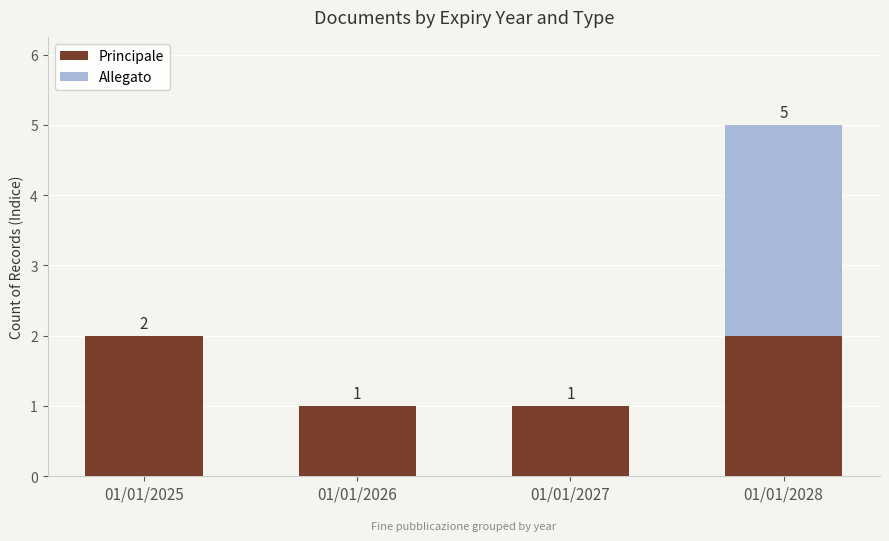

Reading right to left, transcribe the values for Principale.

01/01/2028=2	01/01/2027=1	01/01/2026=1	01/01/2025=2